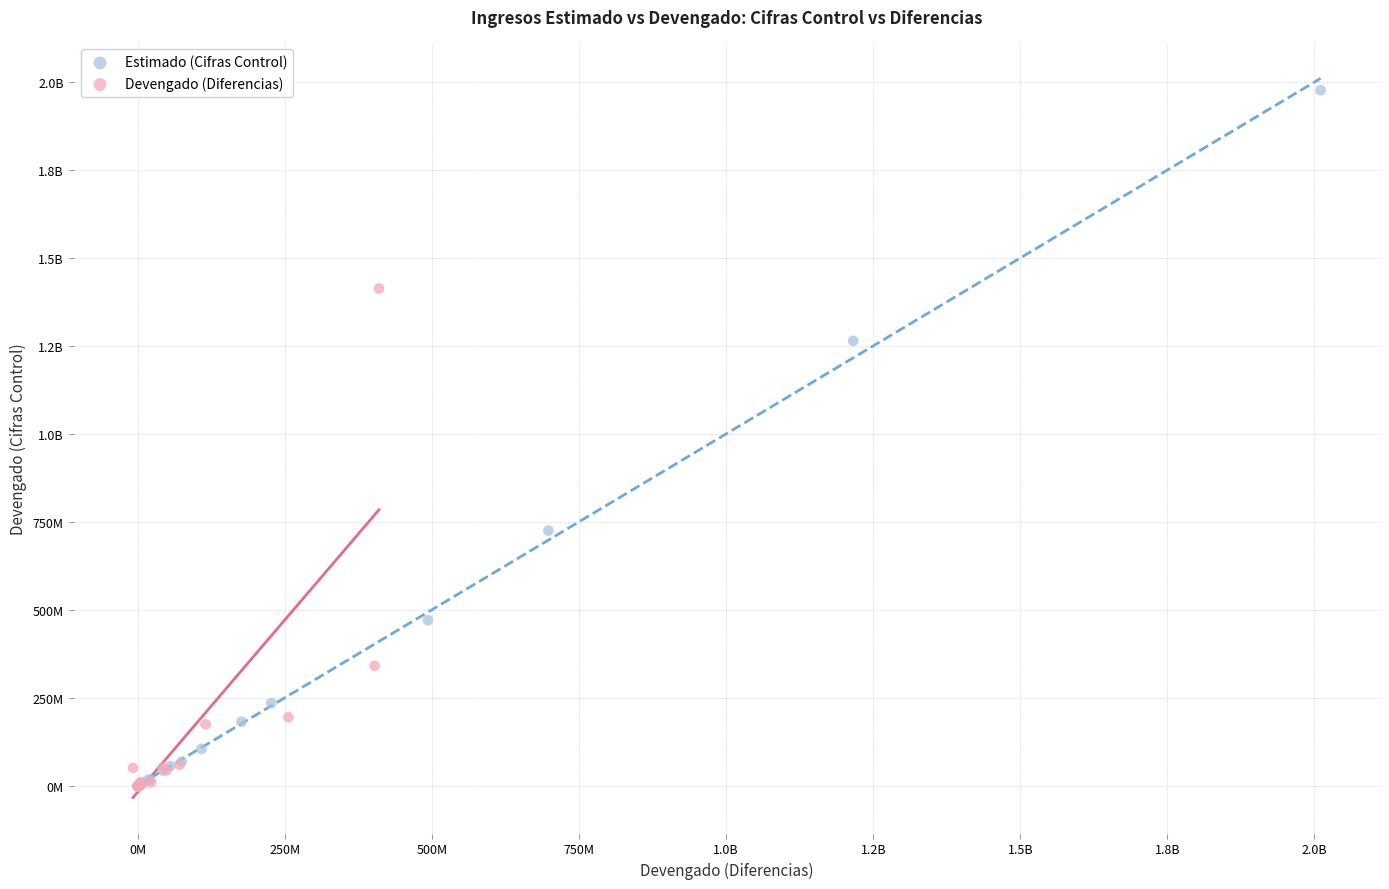

What are all the series names shown in the legend?

Estimado (Cifras Control), Devengado (Diferencias)